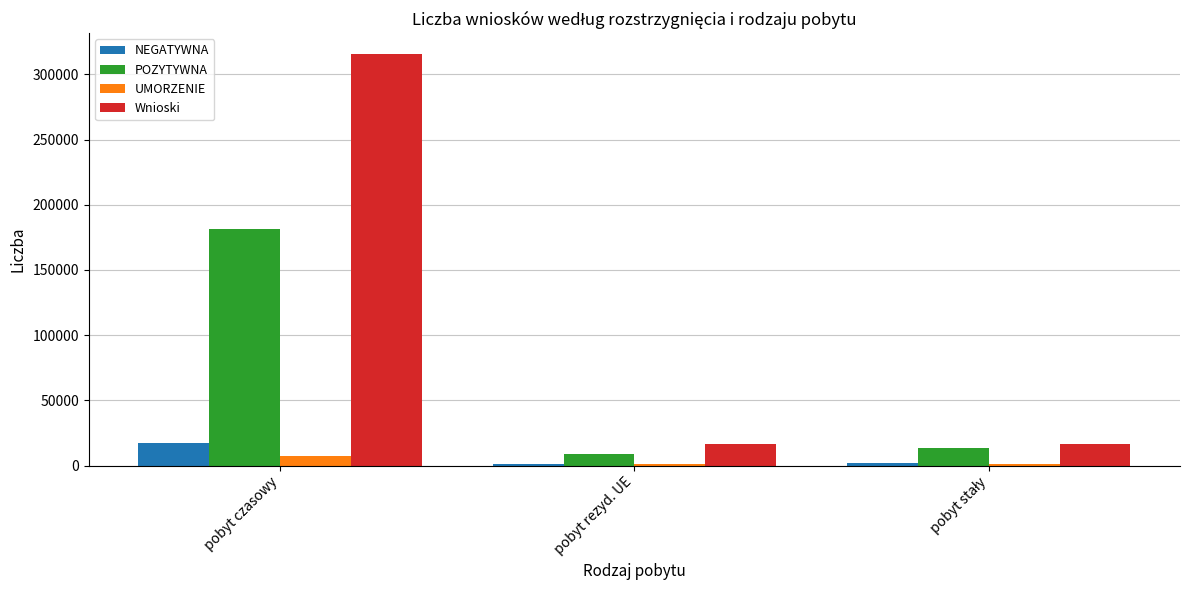

What is the sum of all Wnioski values?

348580